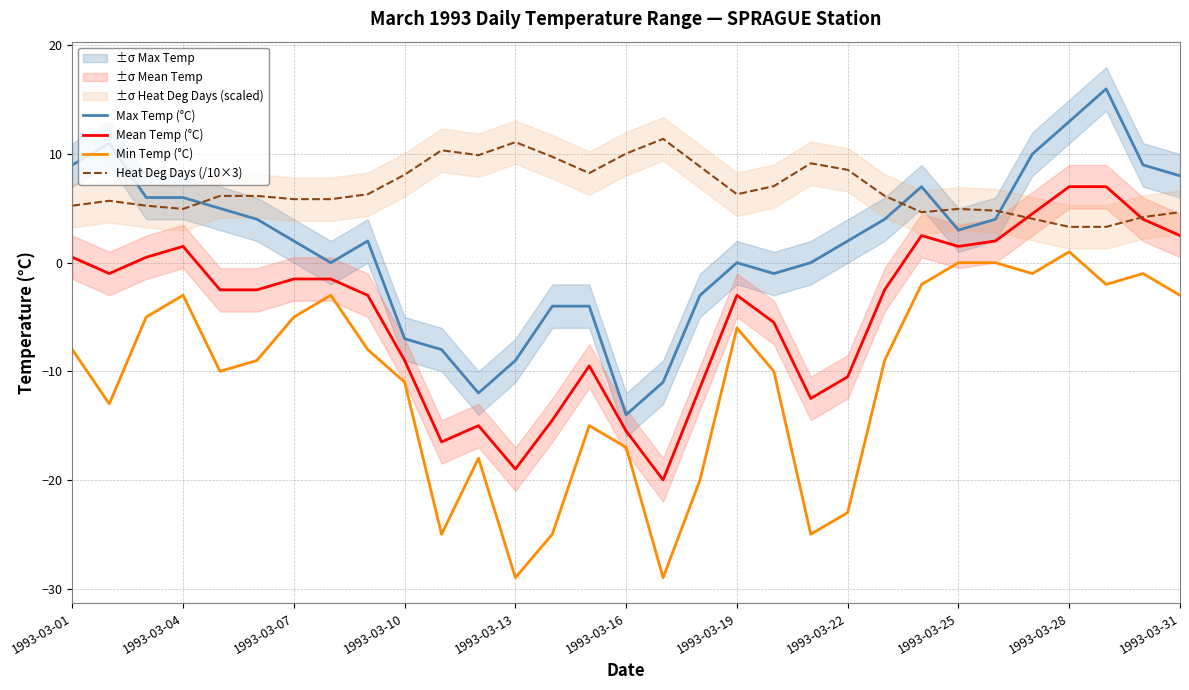

Is this an area chart (filled region under the line)?

No